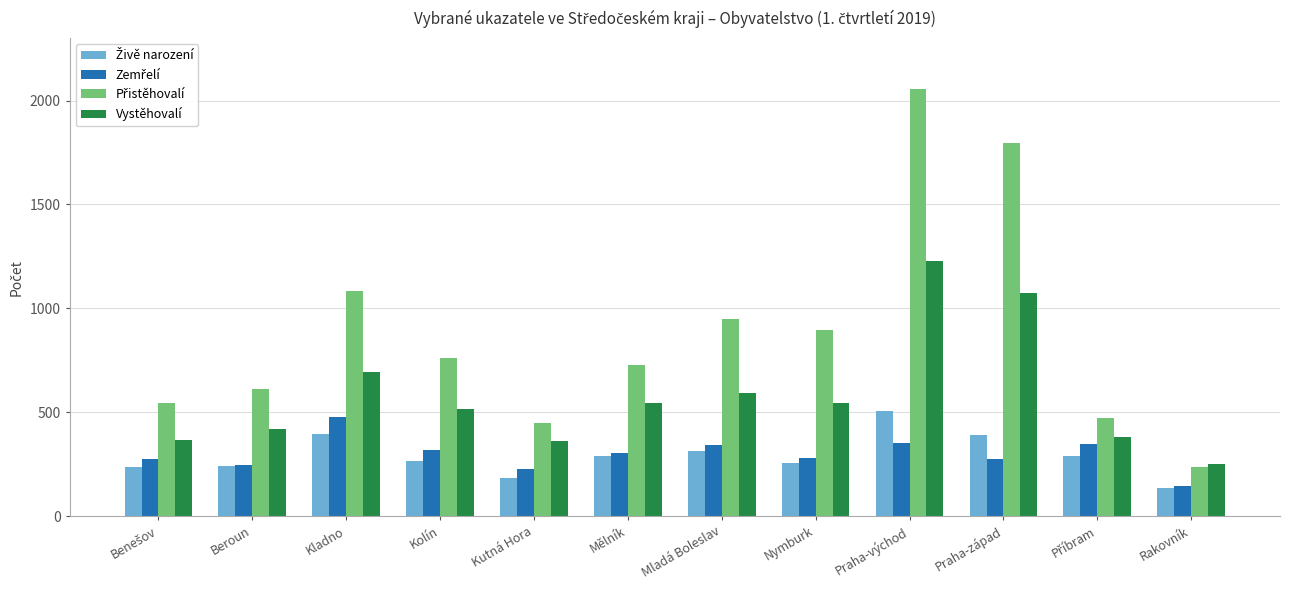

What is the maximum value for Vystěhovalí?

1227